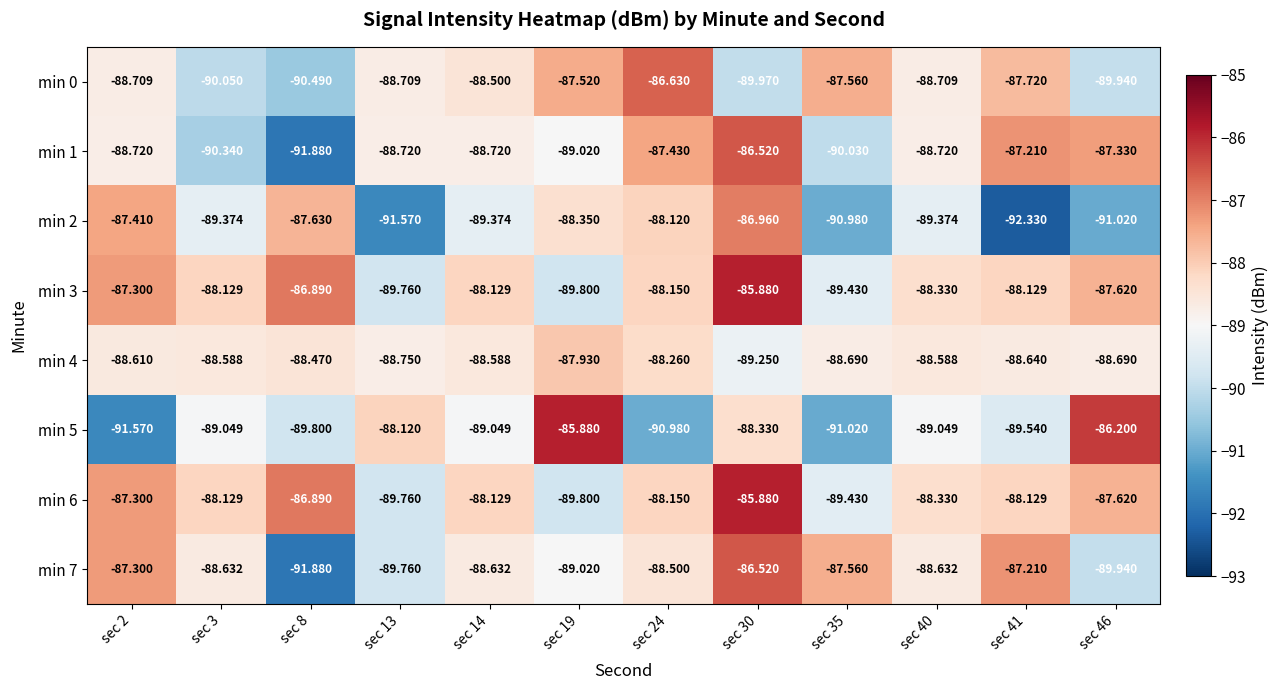

Which series has the largest range (max minus min)?

min 5